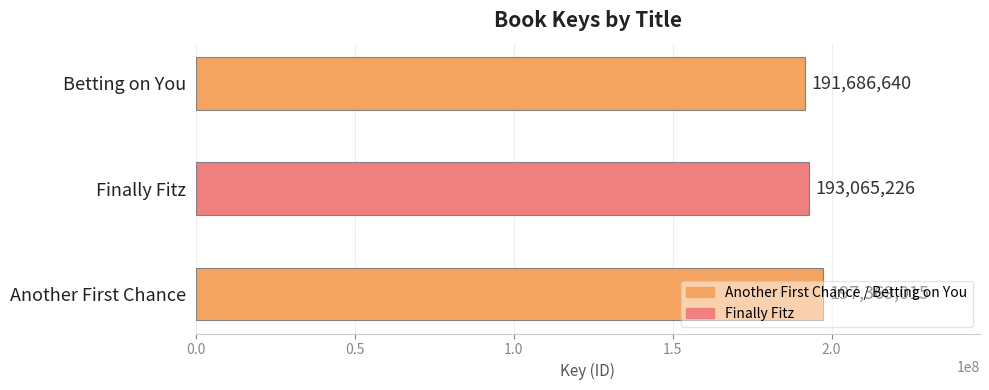

What is the smallest value displayed?

191686640